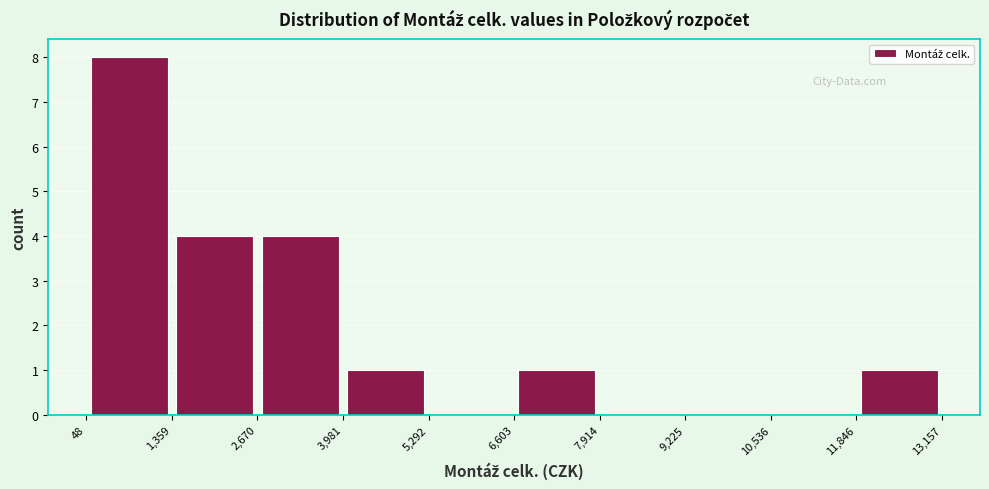

Over which range of the x-axis is the bar tallest?

48 to 1,359